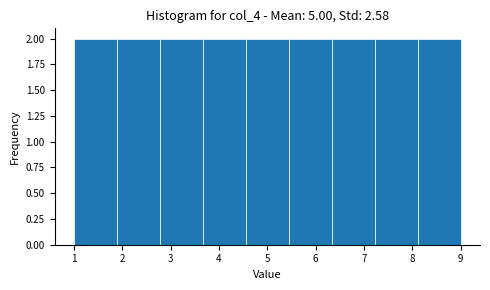

What is the height of the bar covering 5.4 to 6.3 on the x-axis? Neither the bar edges nor the heights are printed on the chart, so give them approximately, as read against the axes.

2